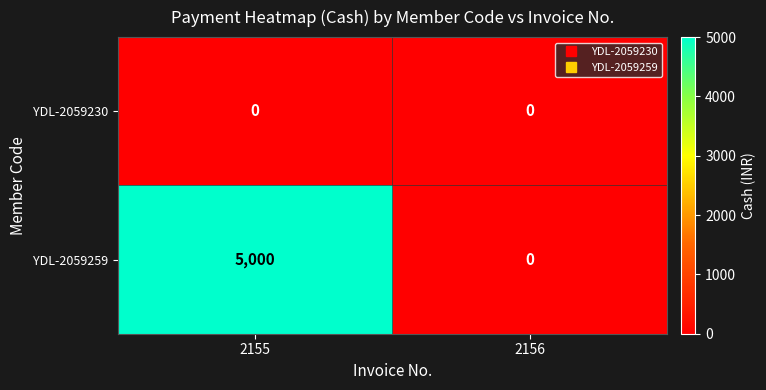

What is the sum of the YDL-2059259 values at 2155 and 2156?

5000